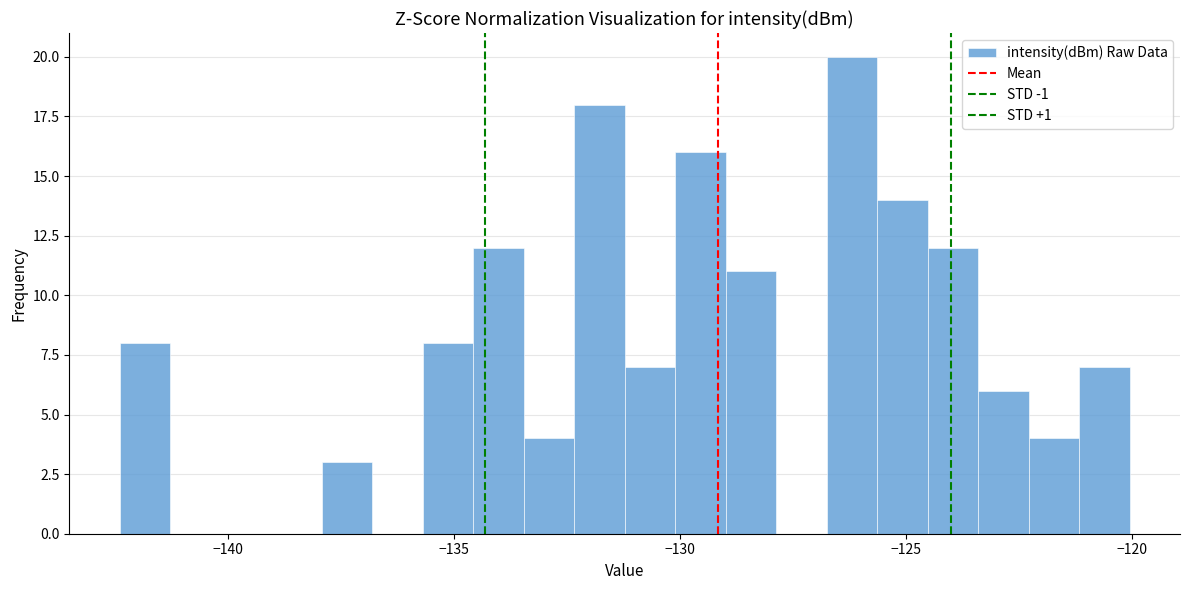

Read against the x-axis, roughly where is the centre of the tallest bar?

-126.0